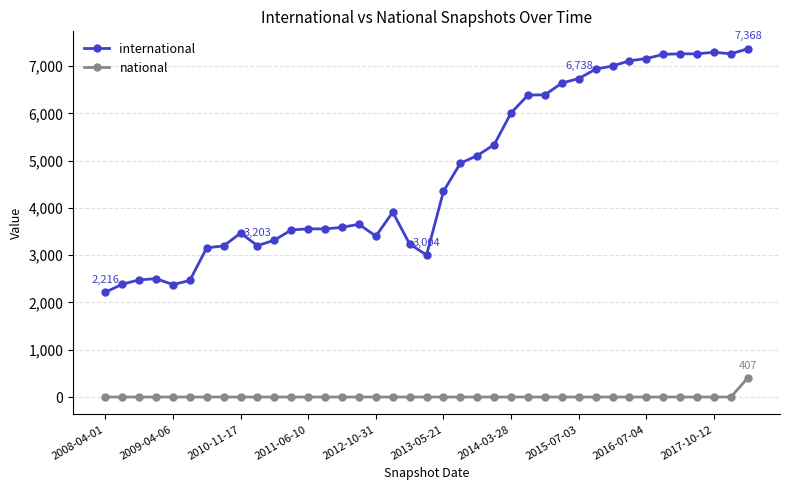

What is the highest value of the national series?

407